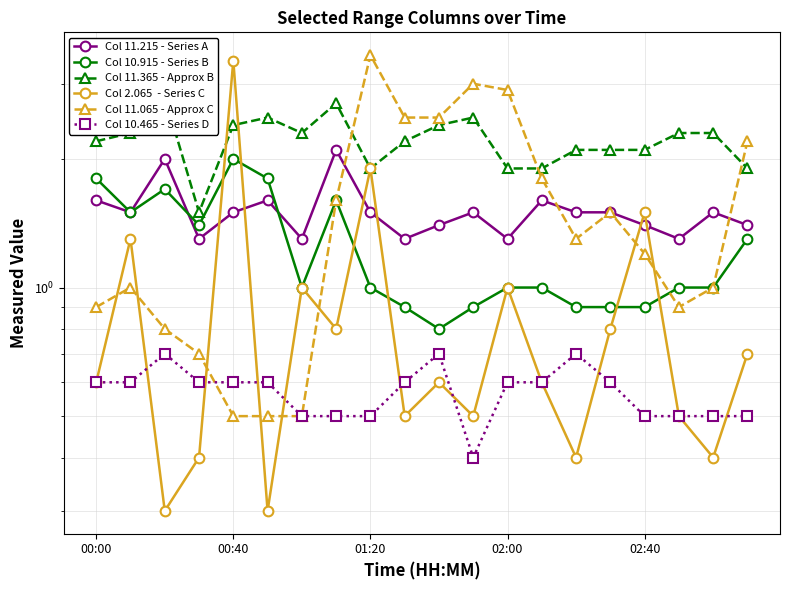

What is the difference between the maximum and minimum values in the Col 11.365 - Approx B series?

1.3